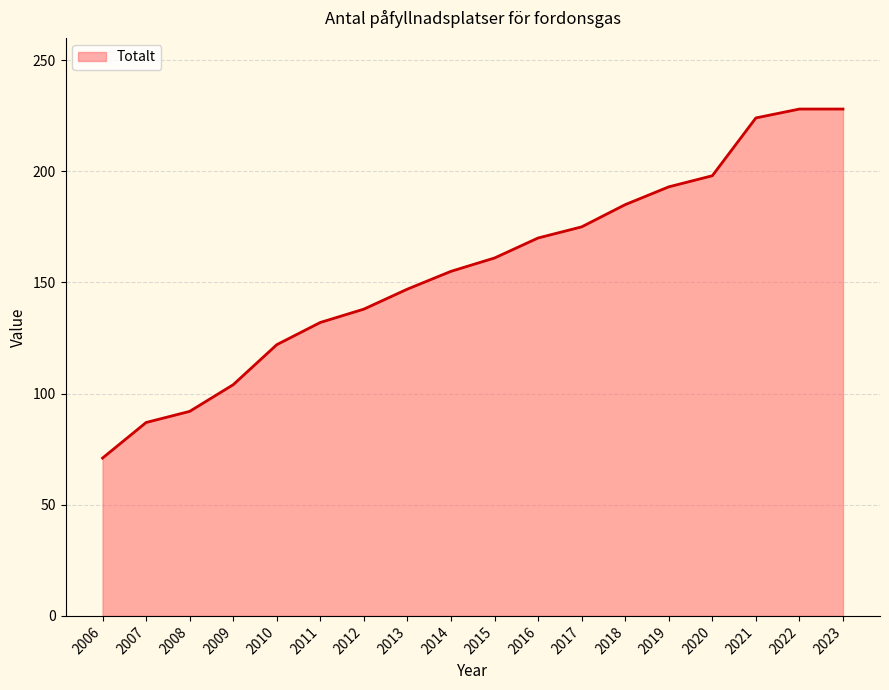

Reading left to right, list all the values displayed in this chart.

71	87	92	104	122	132	138	147	155	161	170	175	185	193	198	224	228	228